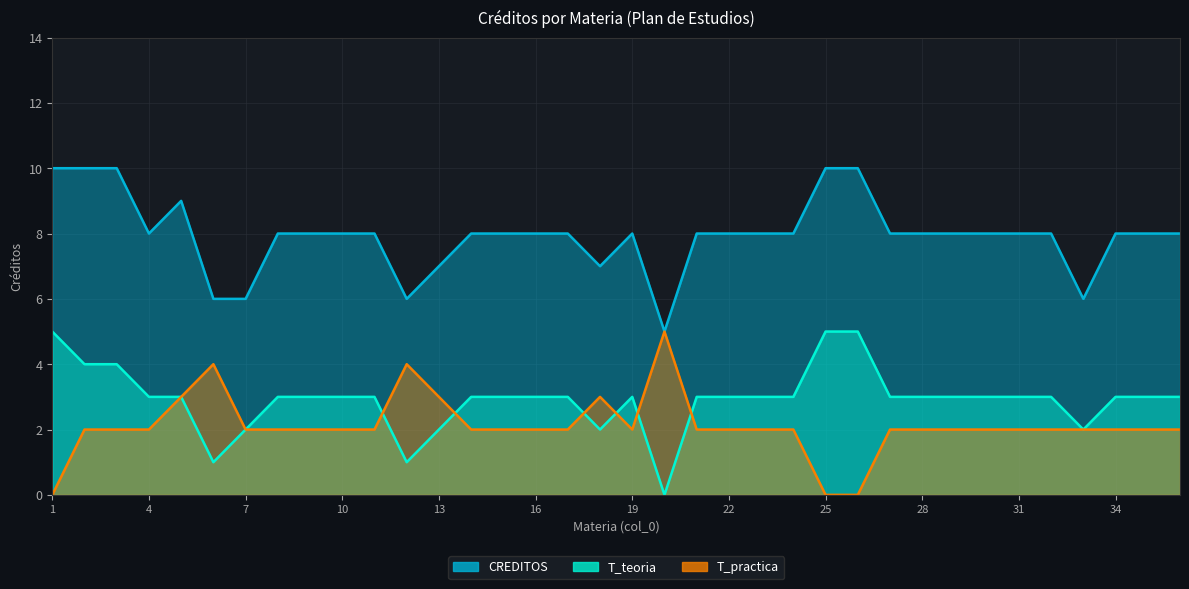

Which has a higher value, 21 or 19?

21